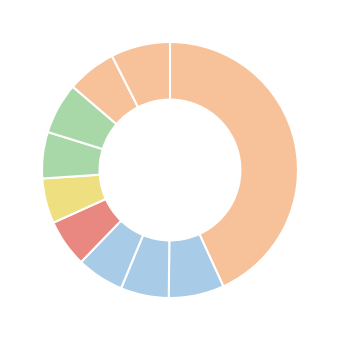

How many segments does this pie chart have?

10